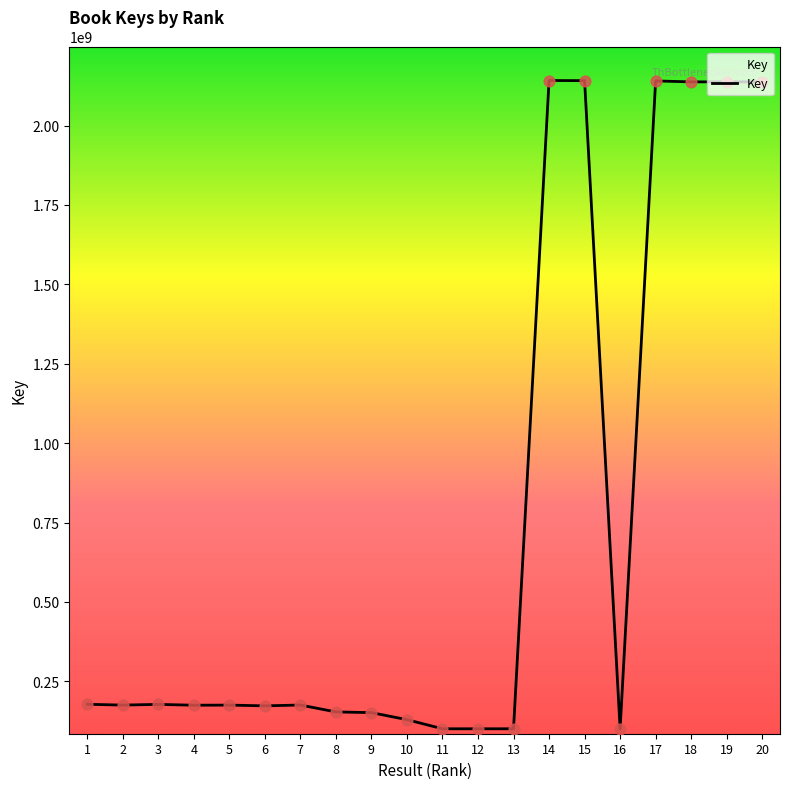

Between 2 and 11, which is larger?

2